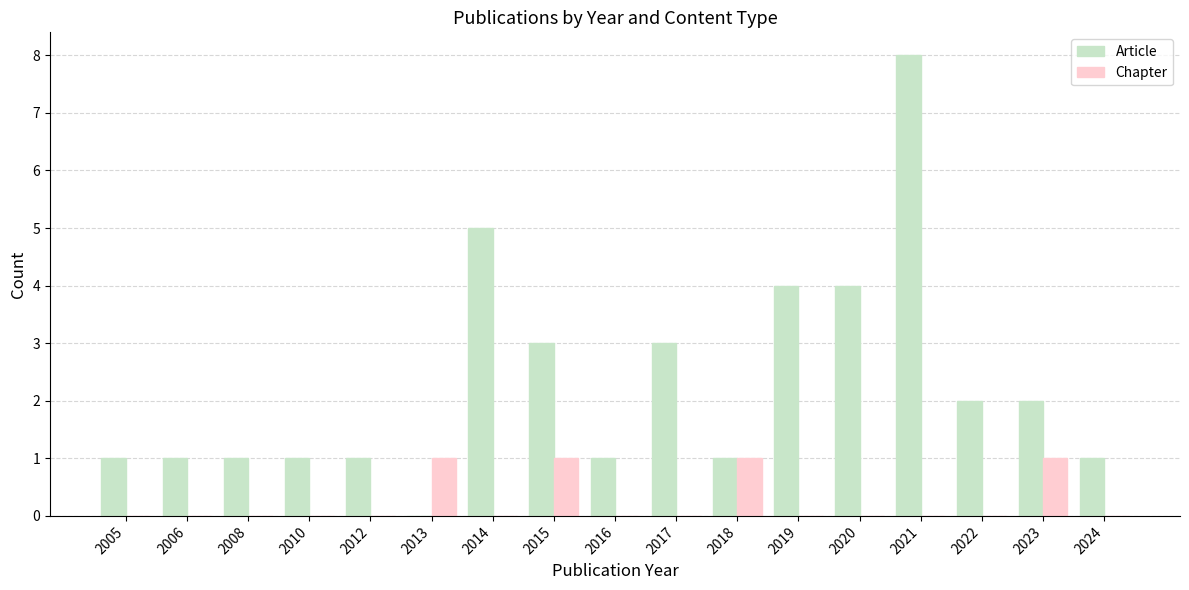

Which series changed the most between 2013 and 2022?

Article